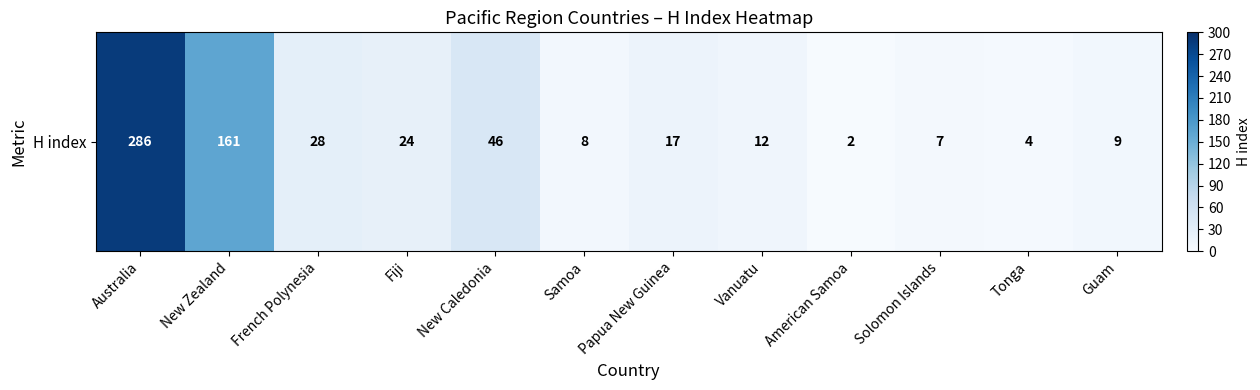

The chart shows a value of 2 at American Samoa. True or false?

True